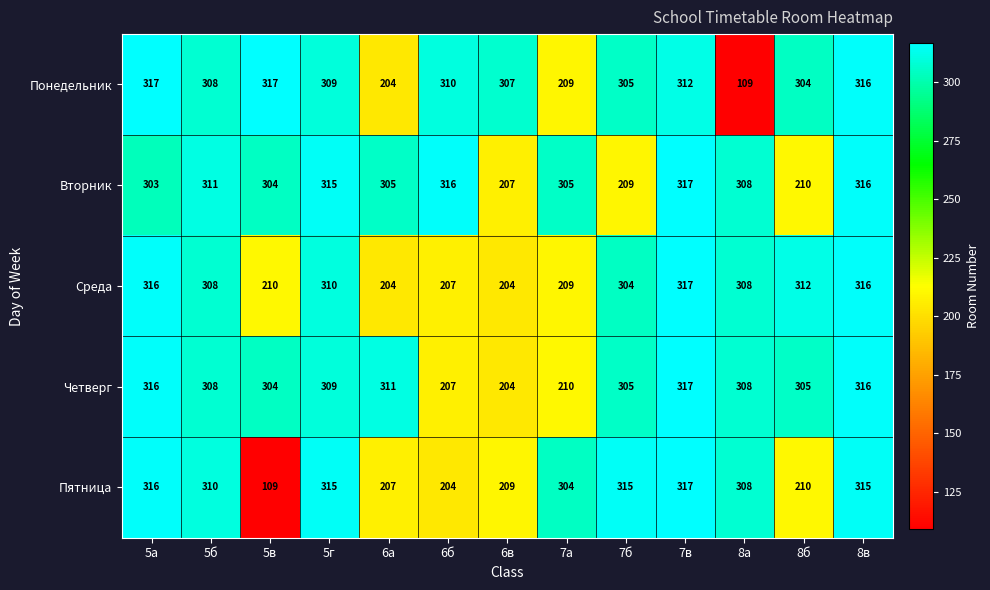

What is the greatest value displayed?

317